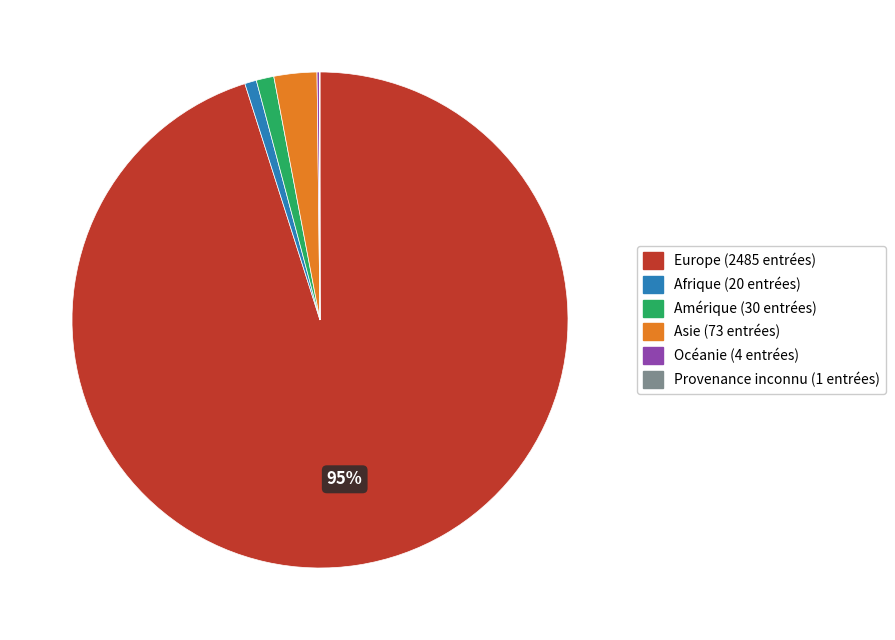

To the nearest percent, what percentage of the pie is Afrique?

1%